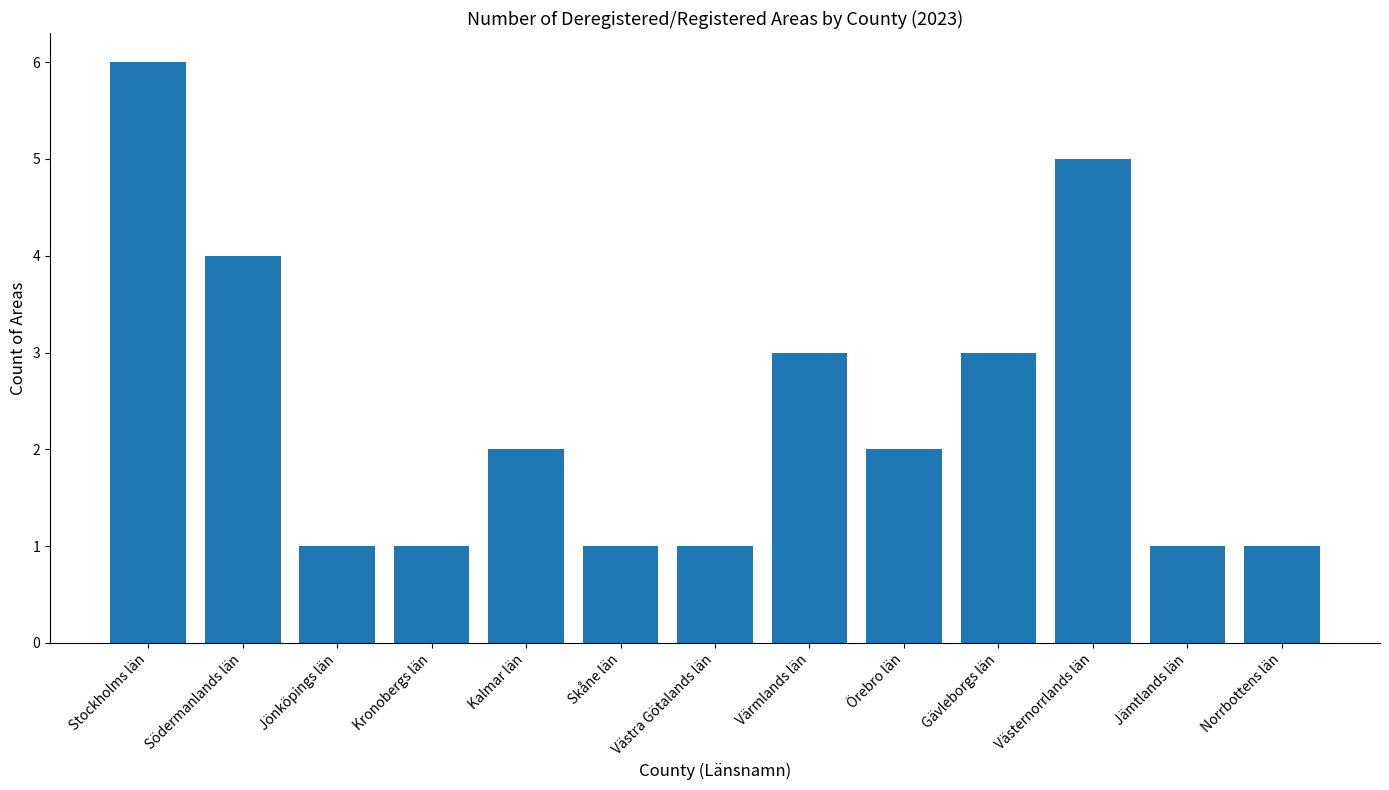

How many distinct data groups are displayed?

1